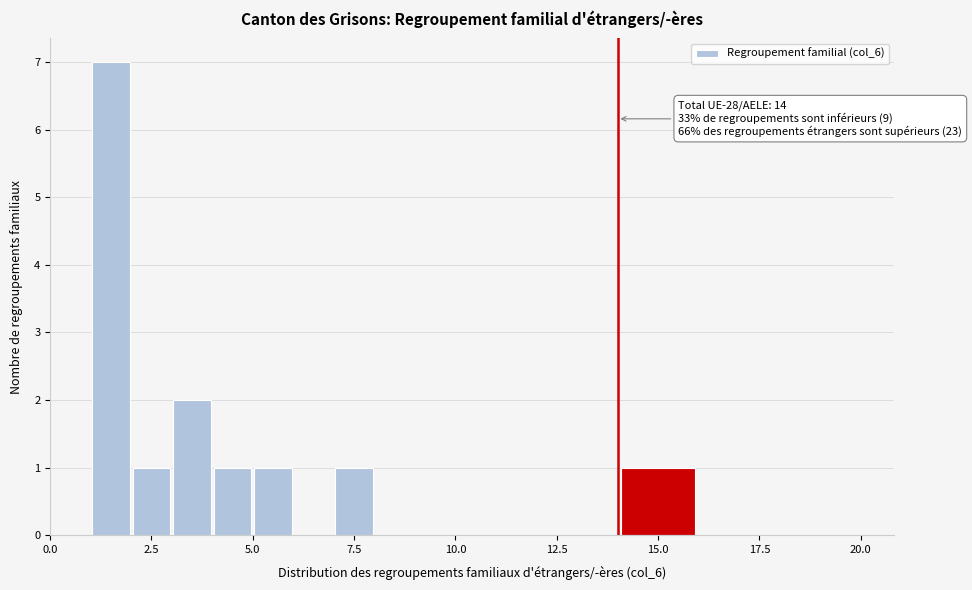

Around what value on the x-axis is the tallest bar? Give the approximate position of its centre, as read against the axis.

1.5